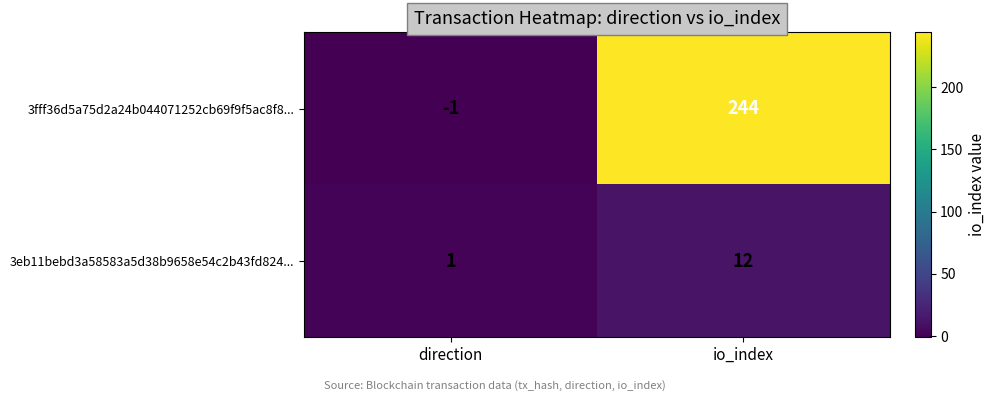

Rank the series by their average value, from lowest to highest.

3eb11bebd3a58583a5d38b9658e54c2b43fd824..., 3fff36d5a75d2a24b044071252cb69f9f5ac8f8...